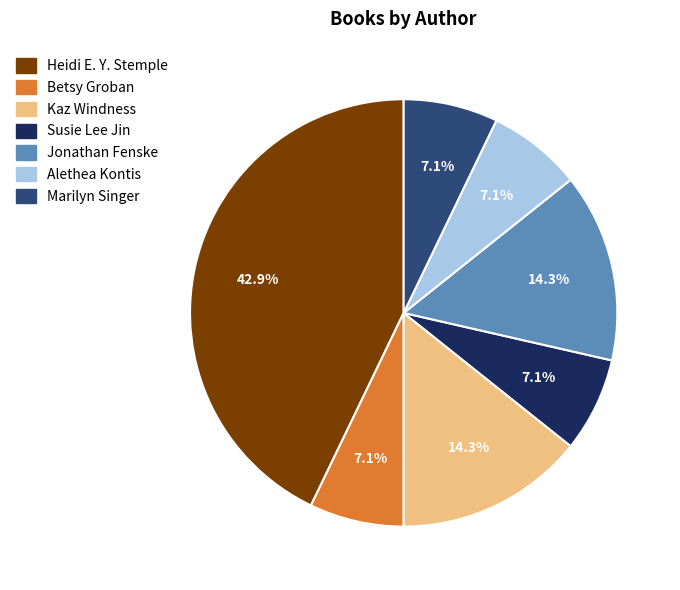

Does any single category account for the majority?

No